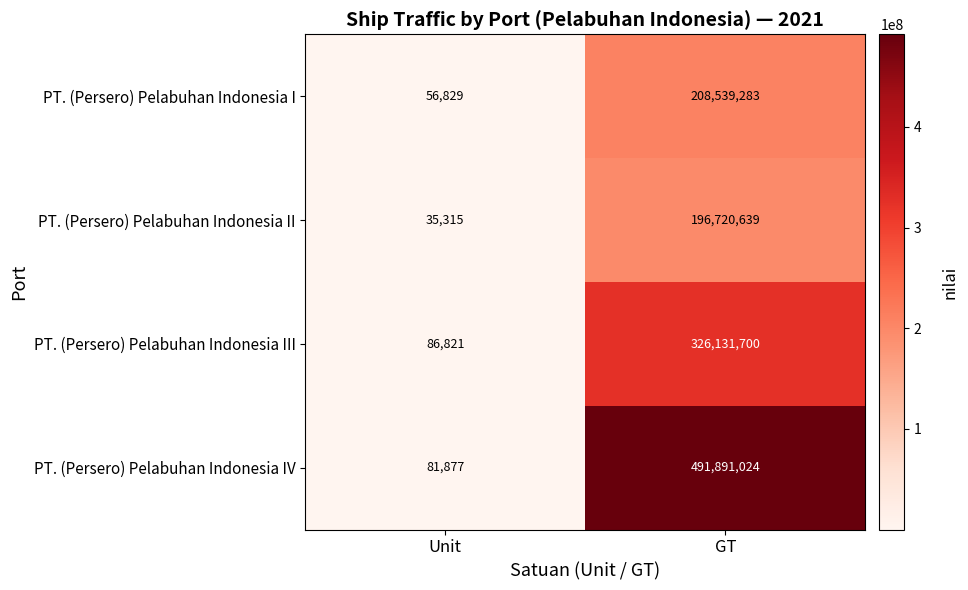

Rank the series at GT from lowest to highest value.

PT. (Persero) Pelabuhan Indonesia II, PT. (Persero) Pelabuhan Indonesia I, PT. (Persero) Pelabuhan Indonesia III, PT. (Persero) Pelabuhan Indonesia IV